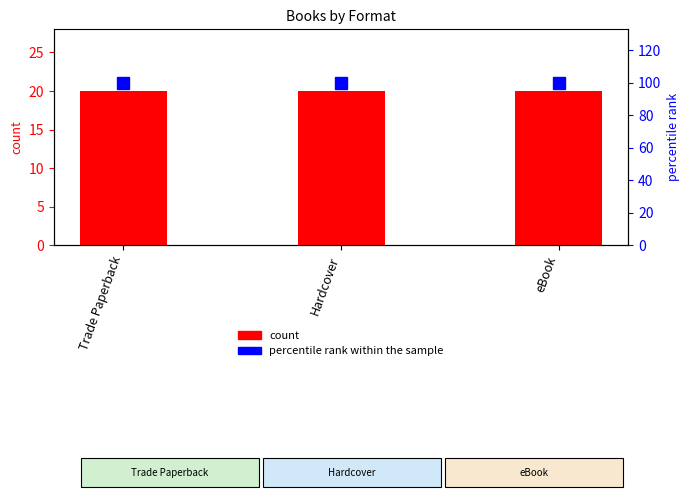

At which label does count reach its minimum?

Trade Paperback